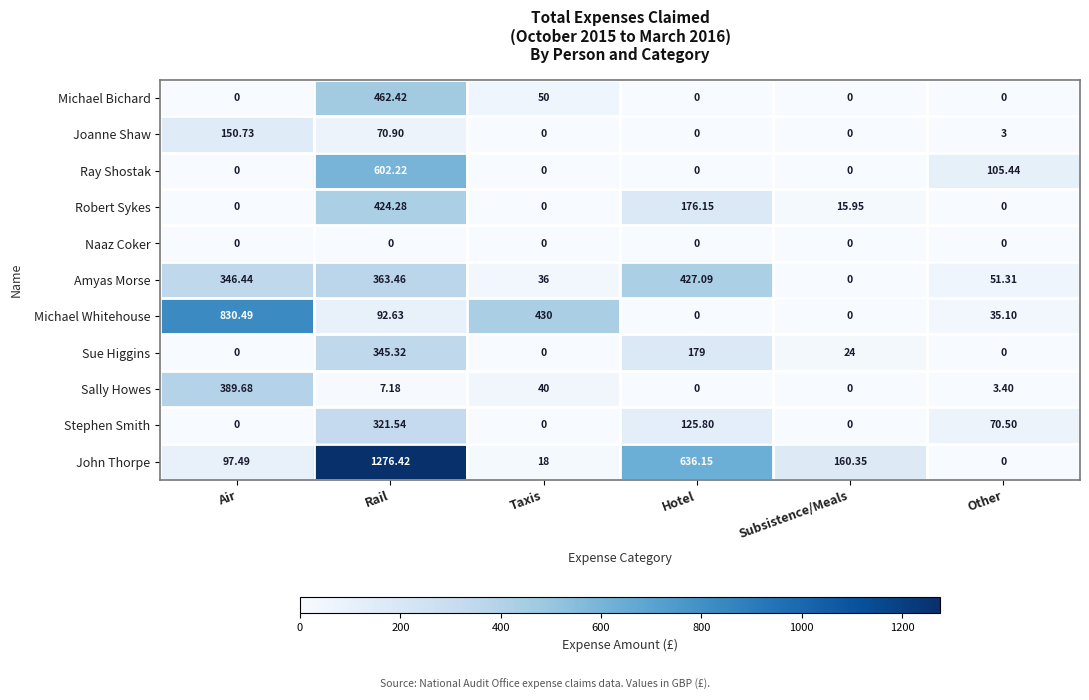

At which category does the chart reach its peak across all series?

Rail